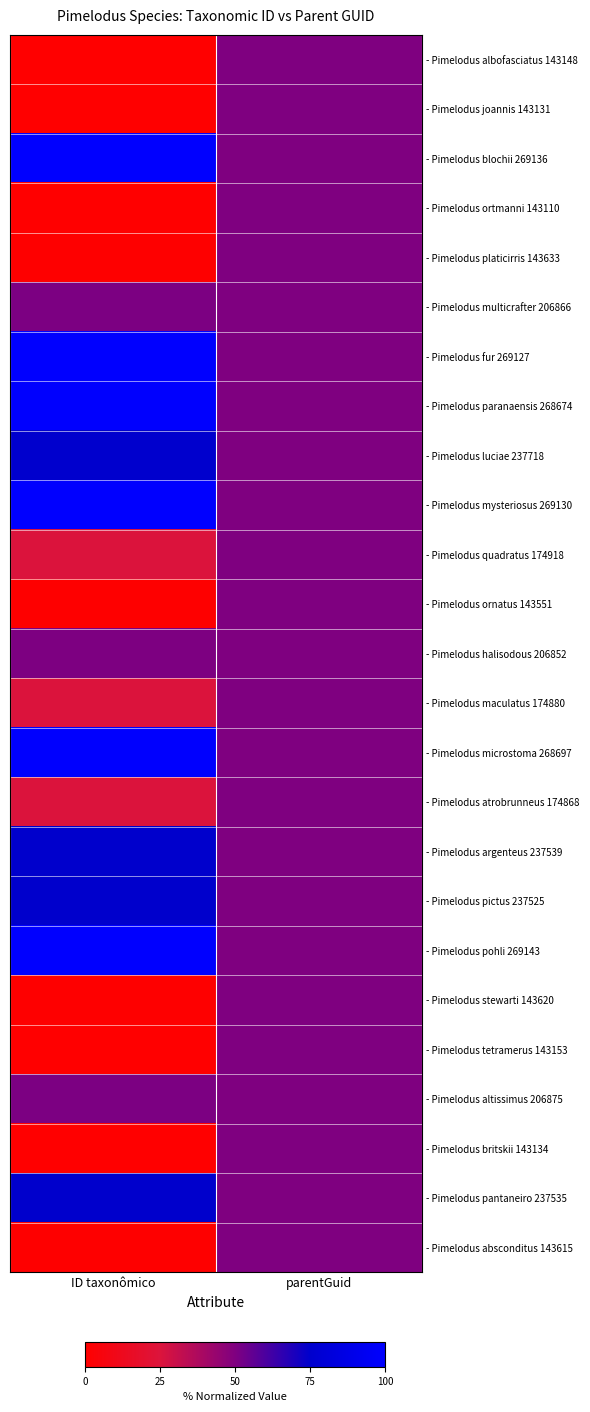

Reading right to left, list all the values displayed in this chart.

- Pimelodus albofasciatus 143148: parentGuid=0.5	ID taxonômico=0.0
- Pimelodus joannis 143131: parentGuid=0.5	ID taxonômico=0.0
- Pimelodus blochii 269136: parentGuid=0.5	ID taxonômico=1.0
- Pimelodus ortmanni 143110: parentGuid=0.5	ID taxonômico=0.0
- Pimelodus platicirris 143633: parentGuid=0.5	ID taxonômico=0.0
- Pimelodus multicrafter 206866: parentGuid=0.5	ID taxonômico=0.5
- Pimelodus fur 269127: parentGuid=0.5	ID taxonômico=1.0
- Pimelodus paranaensis 268674: parentGuid=0.5	ID taxonômico=1.0
- Pimelodus luciae 237718: parentGuid=0.5	ID taxonômico=0.8
- Pimelodus mysteriosus 269130: parentGuid=0.5	ID taxonômico=1.0
- Pimelodus quadratus 174918: parentGuid=0.5	ID taxonômico=0.3
- Pimelodus ornatus 143551: parentGuid=0.5	ID taxonômico=0.0
- Pimelodus halisodous 206852: parentGuid=0.5	ID taxonômico=0.5
- Pimelodus maculatus 174880: parentGuid=0.5	ID taxonômico=0.3
- Pimelodus microstoma 268697: parentGuid=0.5	ID taxonômico=1.0
- Pimelodus atrobrunneus 174868: parentGuid=0.5	ID taxonômico=0.3
- Pimelodus argenteus 237539: parentGuid=0.5	ID taxonômico=0.7
- Pimelodus pictus 237525: parentGuid=0.5	ID taxonômico=0.7
- Pimelodus pohli 269143: parentGuid=0.5	ID taxonômico=1.0
- Pimelodus stewarti 143620: parentGuid=0.5	ID taxonômico=0.0
- Pimelodus tetramerus 143153: parentGuid=0.5	ID taxonômico=0.0
- Pimelodus altissimus 206875: parentGuid=0.5	ID taxonômico=0.5
- Pimelodus britskii 143134: parentGuid=0.5	ID taxonômico=0.0
- Pimelodus pantaneiro 237535: parentGuid=0.5	ID taxonômico=0.7
- Pimelodus absconditus 143615: parentGuid=0.5	ID taxonômico=0.0